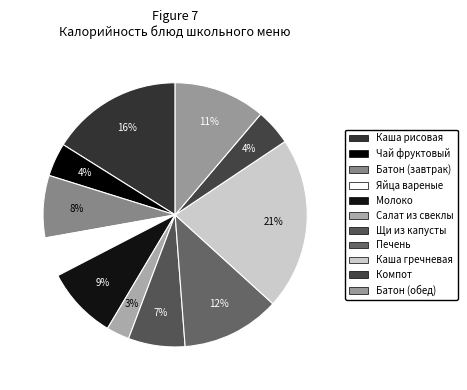

Does Чай фруктовый represent more than half of the total?

No